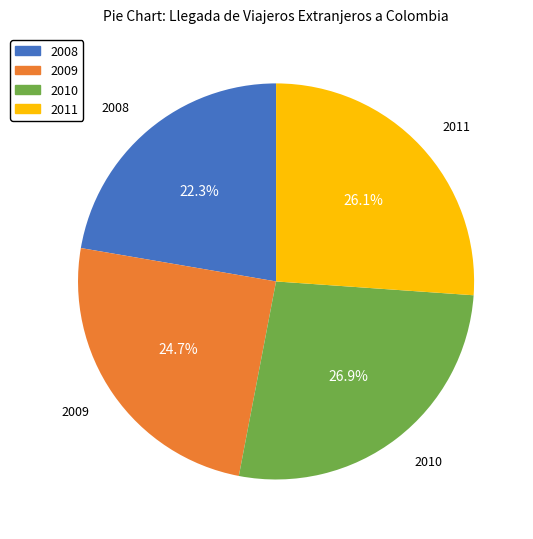

Between 2008 and 2010, which is larger?

2010